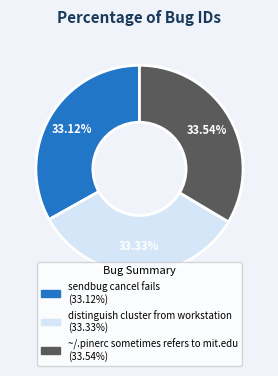

What is the ratio of the value at distinguish cluster from workstation to the value at ~/.pinerc sometimes refers to mit.edu?

1.0